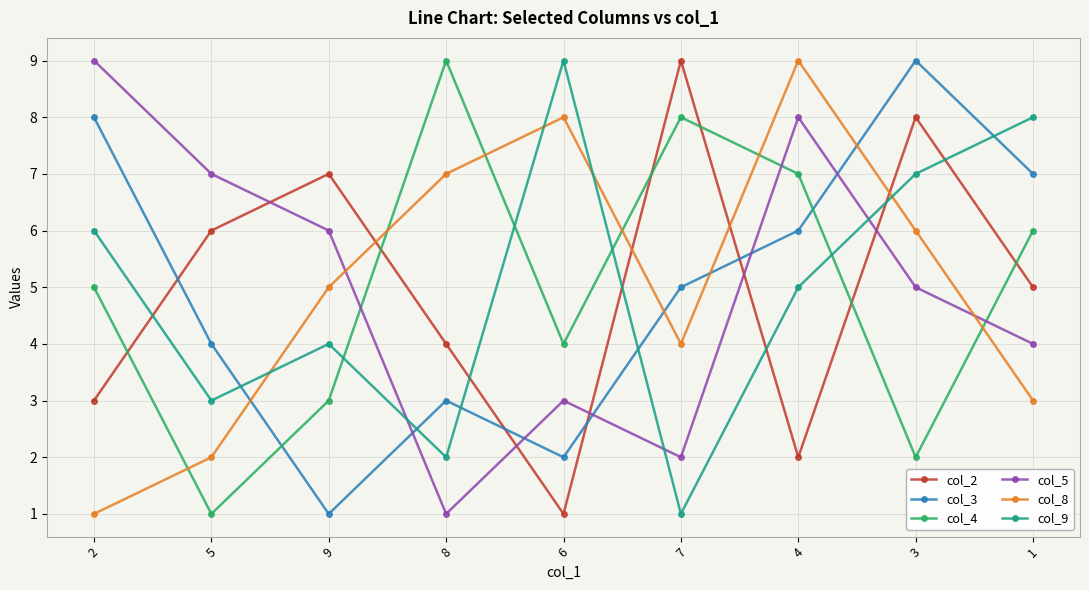

True or false: col_8 and col_4 intersect in this chart.

True